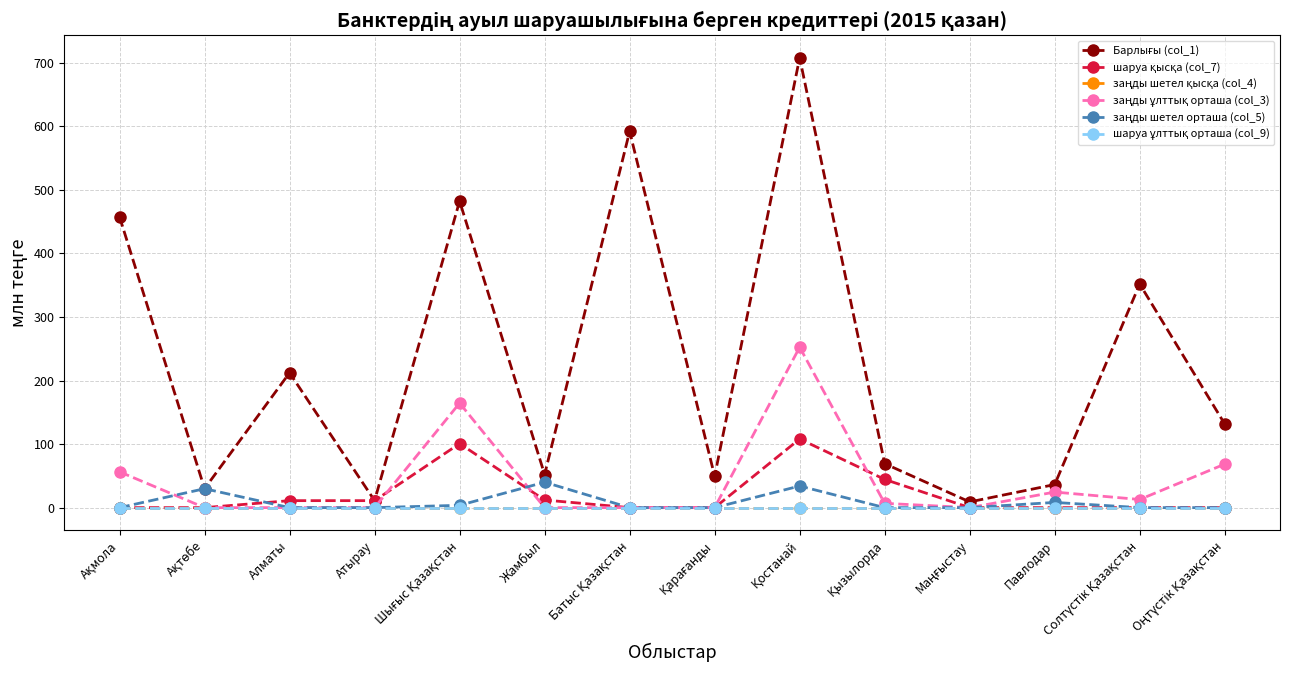

Is this an area chart (filled region under the line)?

No